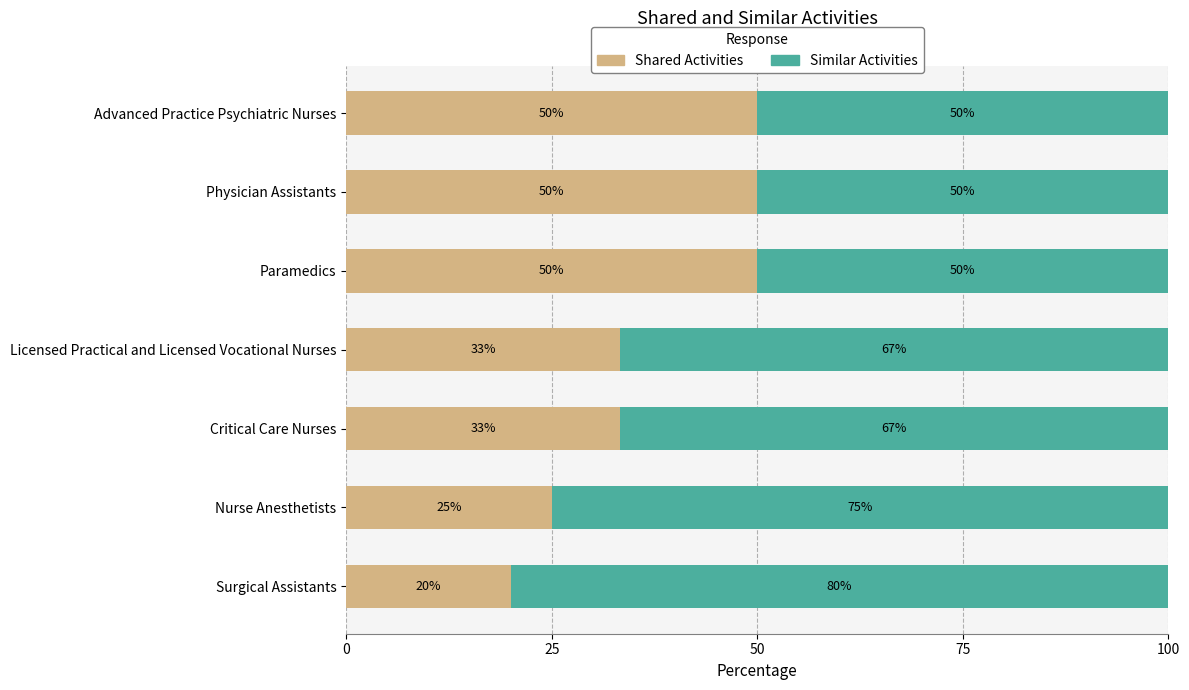

The value of Shared Activities at Surgical Assistants is 20.0. True or false?

True